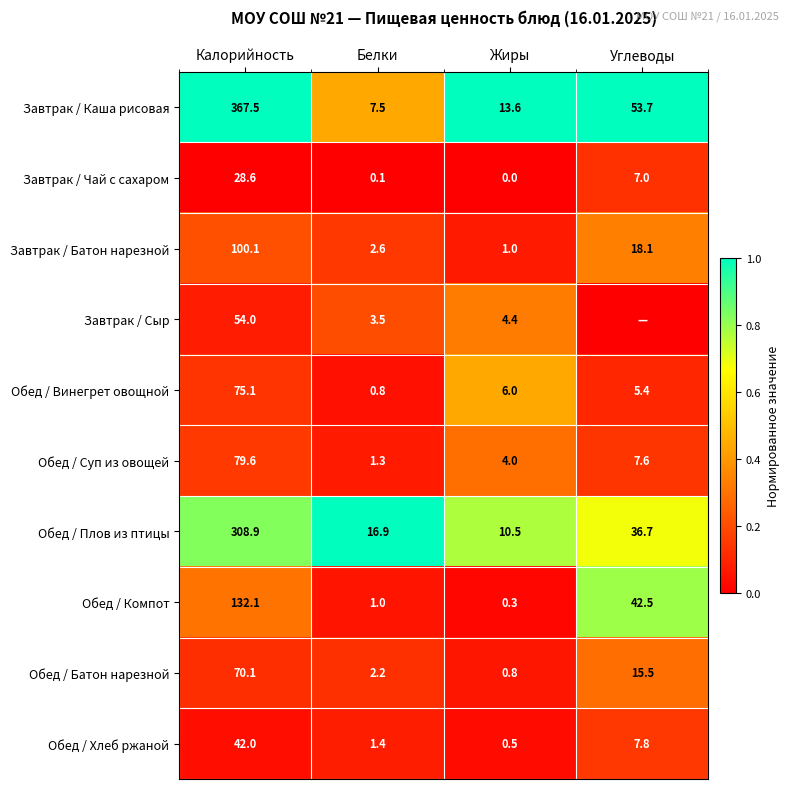

What is the highest value of the Обед / Винегрет овощной series?

75.1